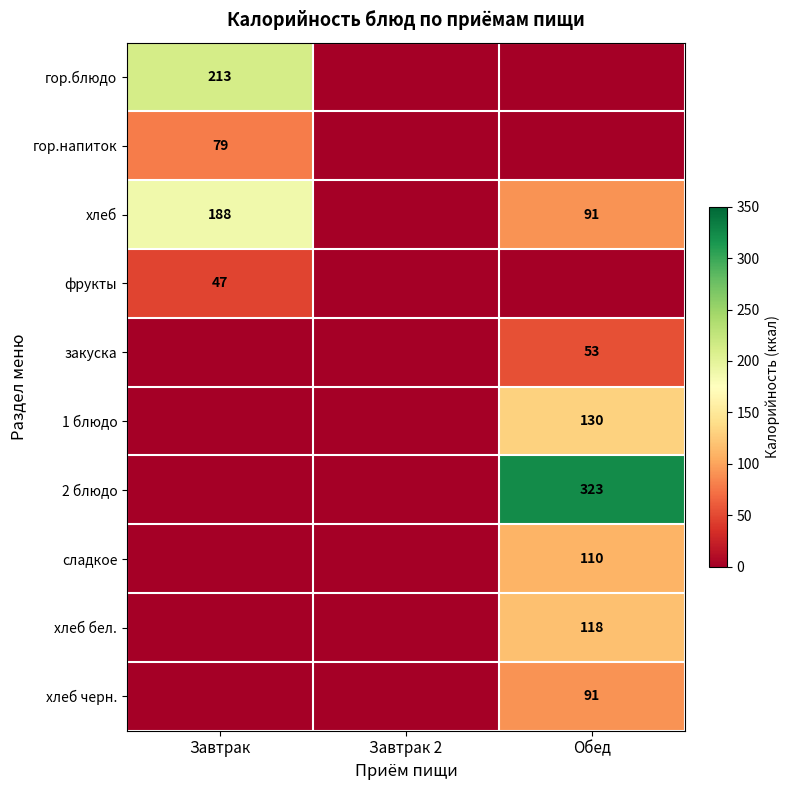

How many distinct data groups are displayed?

10